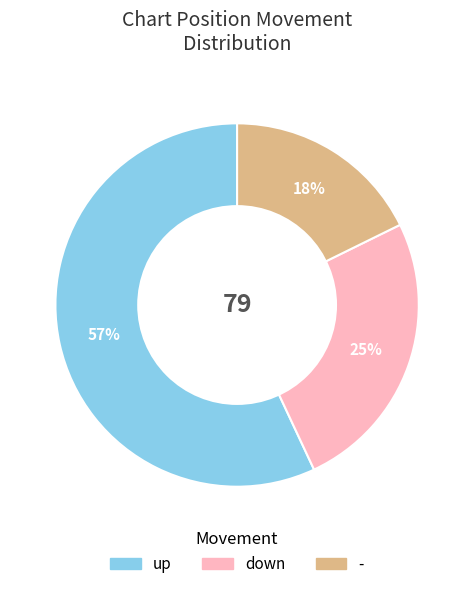

Which slice is the largest?

up